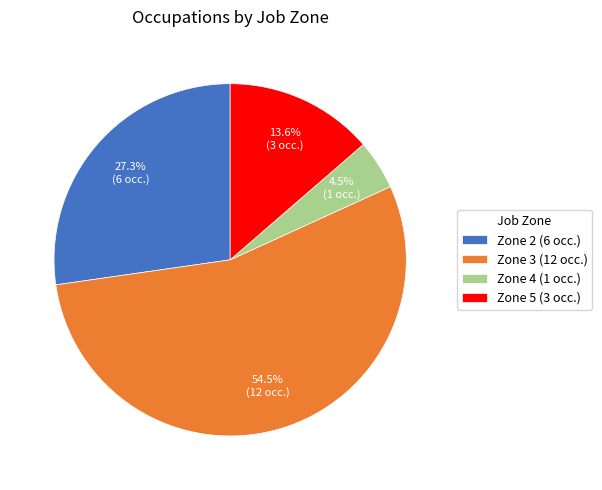

Approximately how many times larger is the value at Zone 5 (3 occ.) compared to Zone 2 (6 occ.)?

0.5